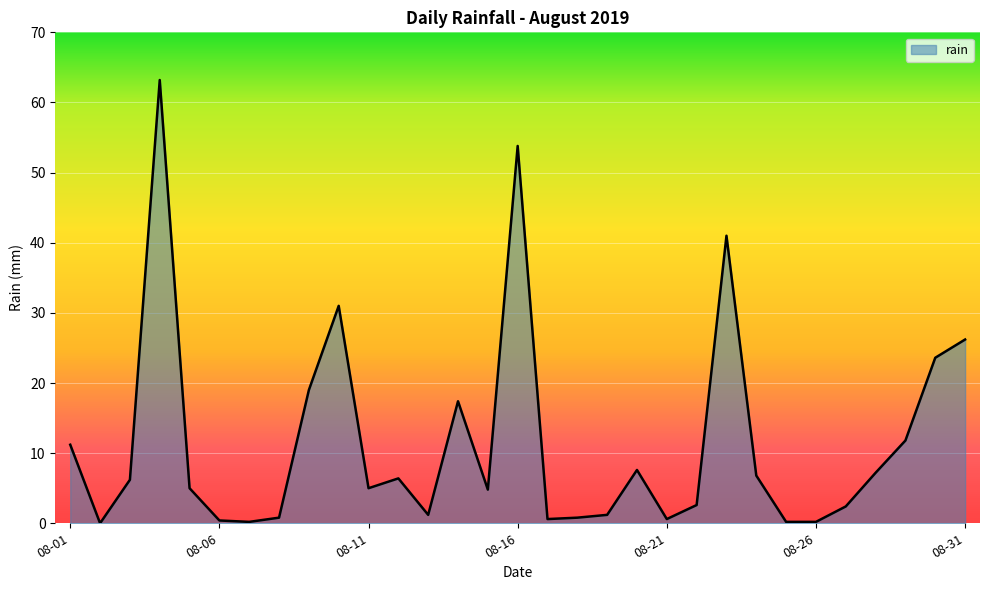

What is the maximum value shown in the chart?

63.2